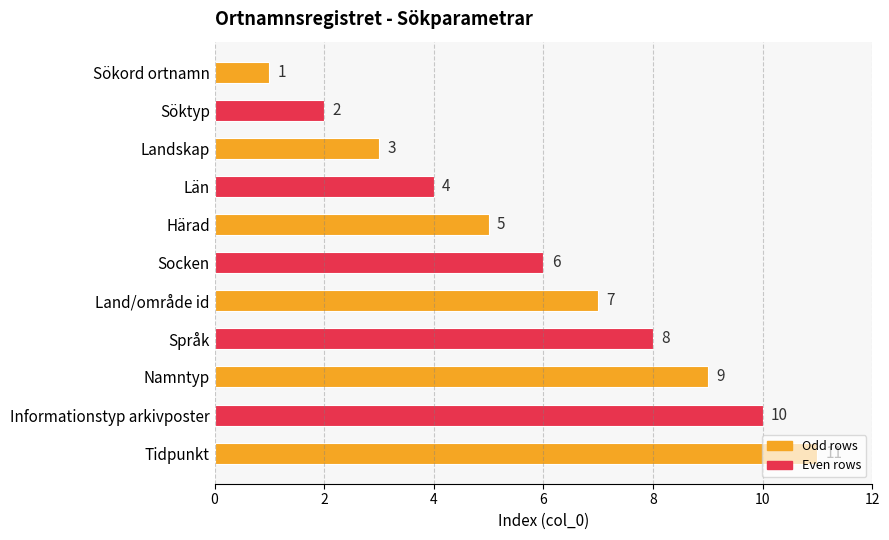

True or false: the data shows 4 at Län.

True